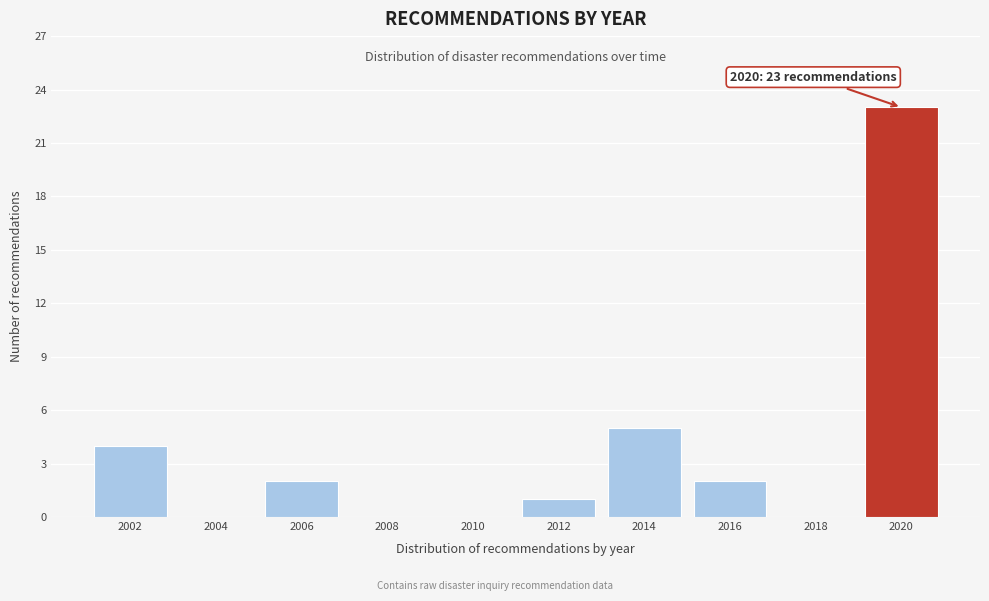

Reading left to right, extract all data points from this chart.

2002=4	2004=0	2006=2	2008=0	2010=0	2012=1	2014=5	2016=2	2018=0	2020=23